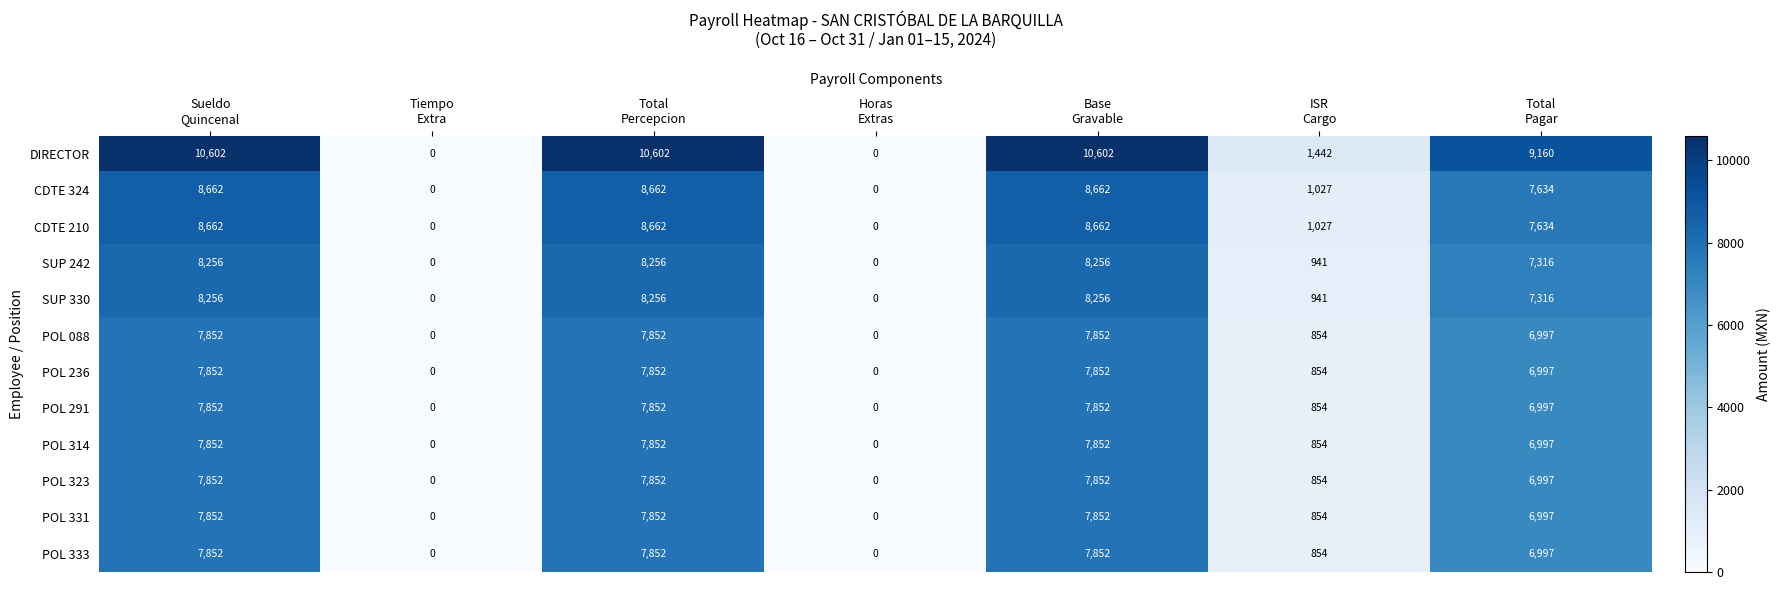

How many series are shown in this chart?

12